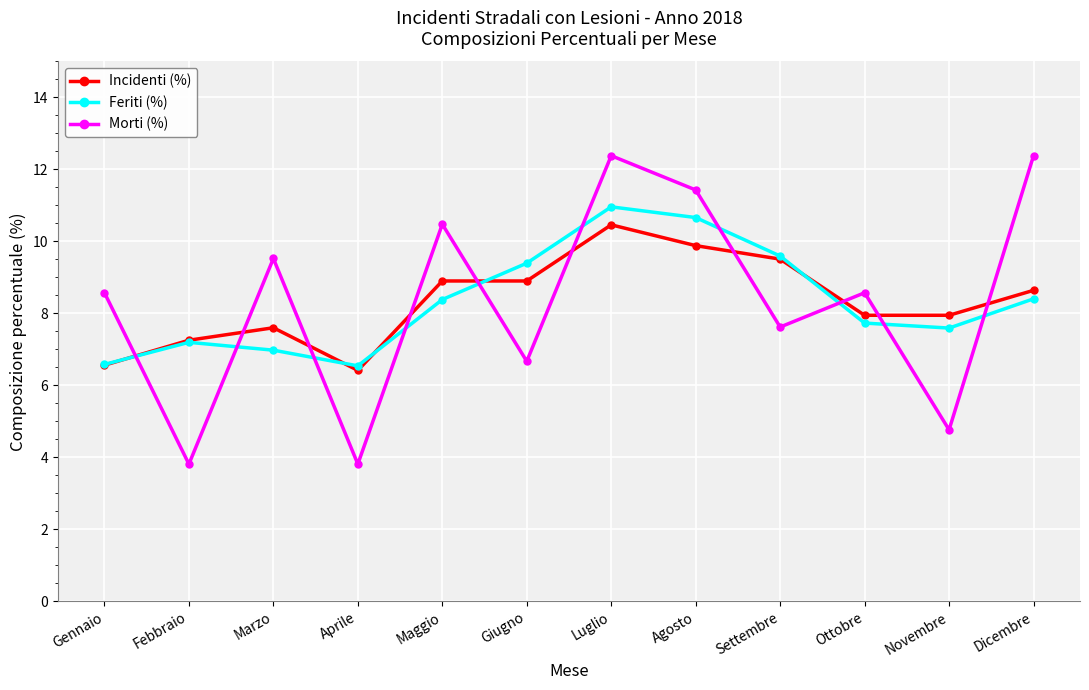

How many data points in Feriti (%) are less than 8?

6